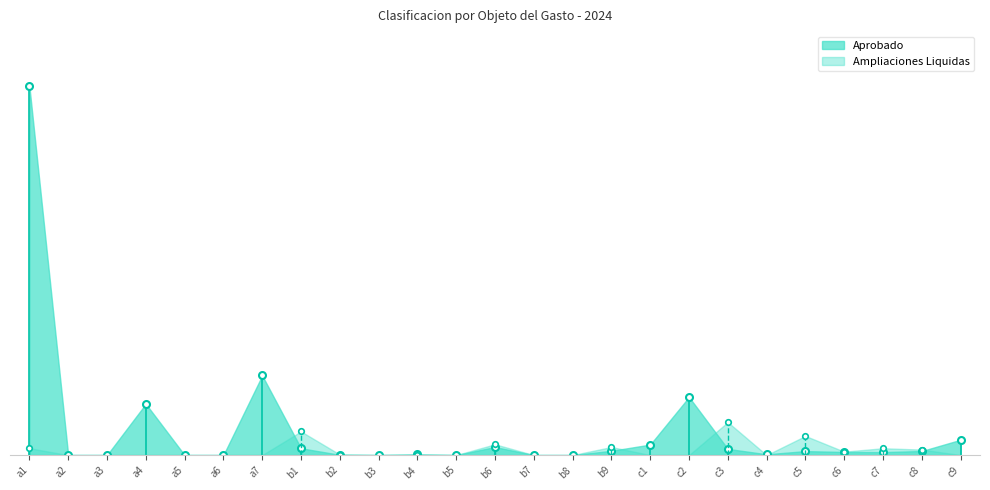

What is the difference between the second highest and second lowest values in the Ampliaciones Liquidas series?

86500.0